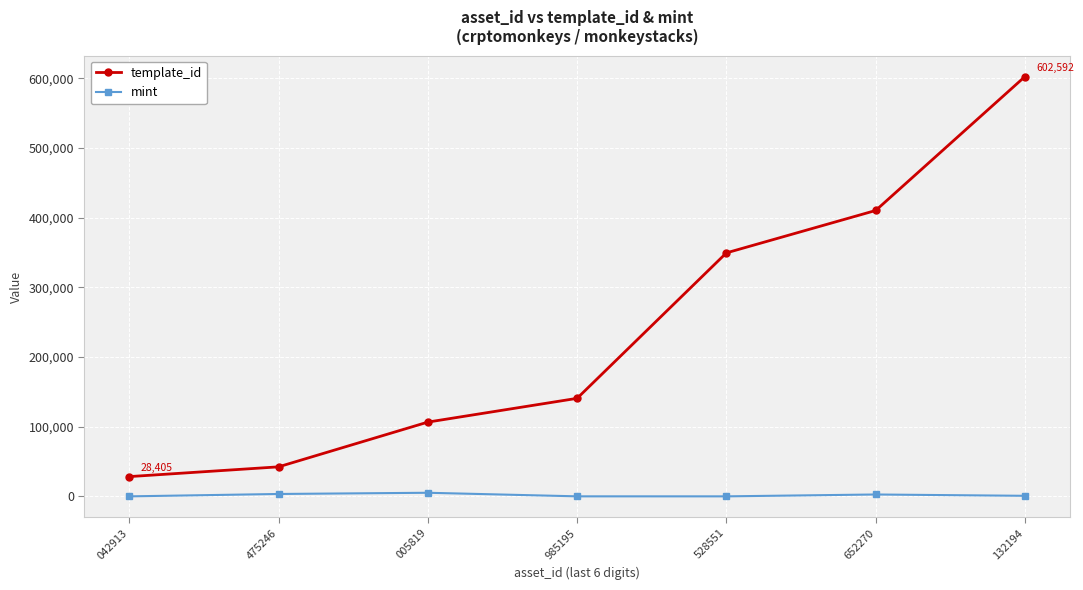

What is the sum of all template_id values?

1680692